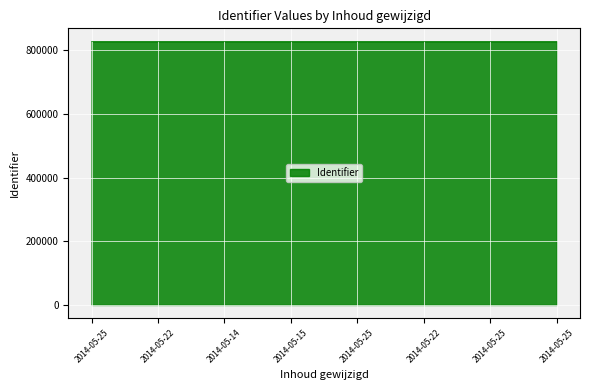

What is the maximum value shown in the chart?

827611.3